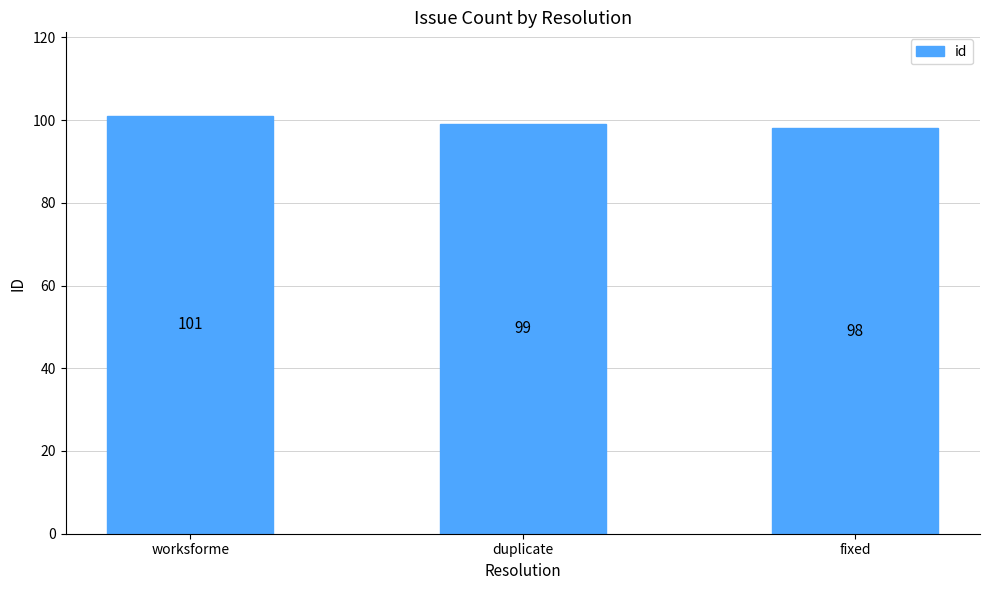

What is the difference between the second highest and minimum values?

1